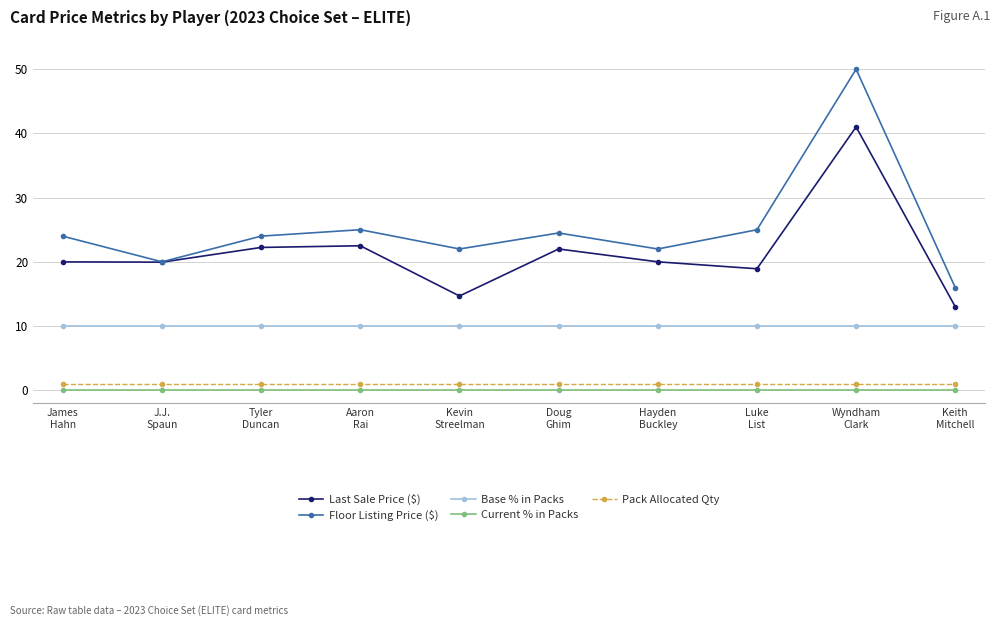

What is the label of the 9th point from the right?

J.J.
Spaun